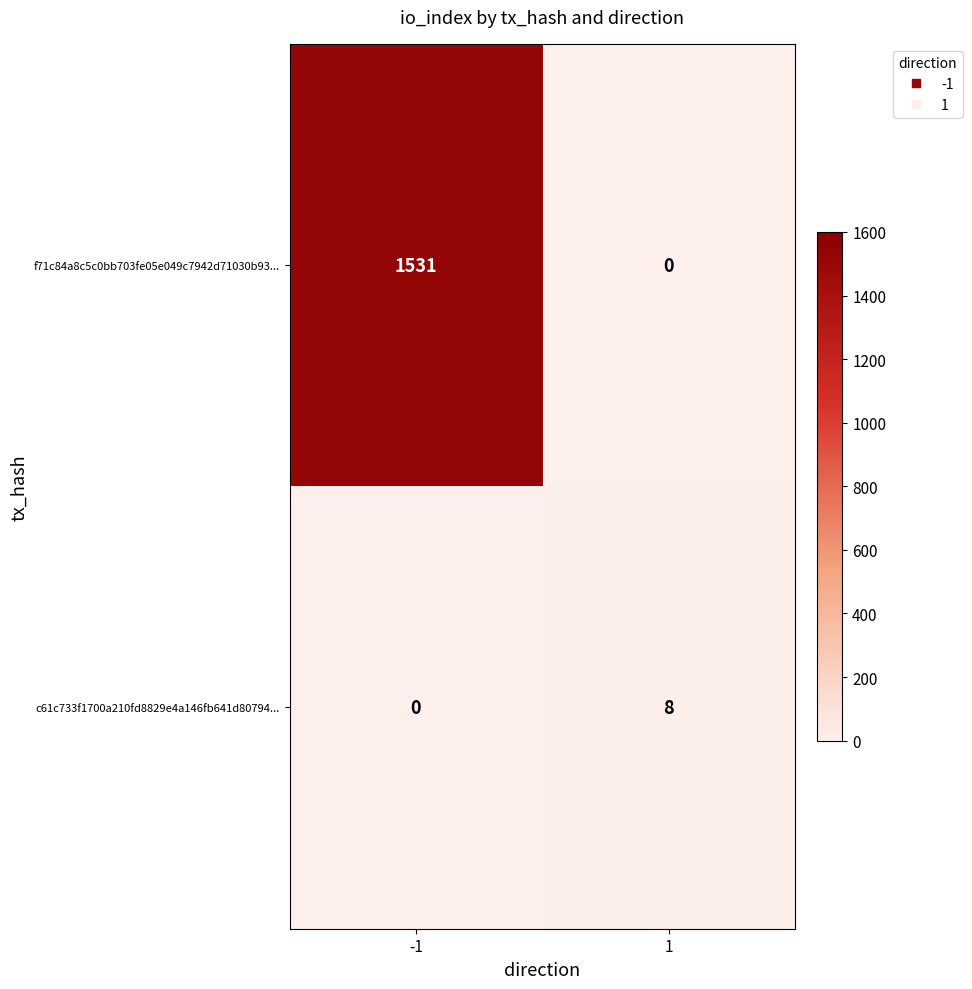

True or false: c61c733f1700a210fd8829e4a146fb641d80794... has a value of 0 at -1.

True